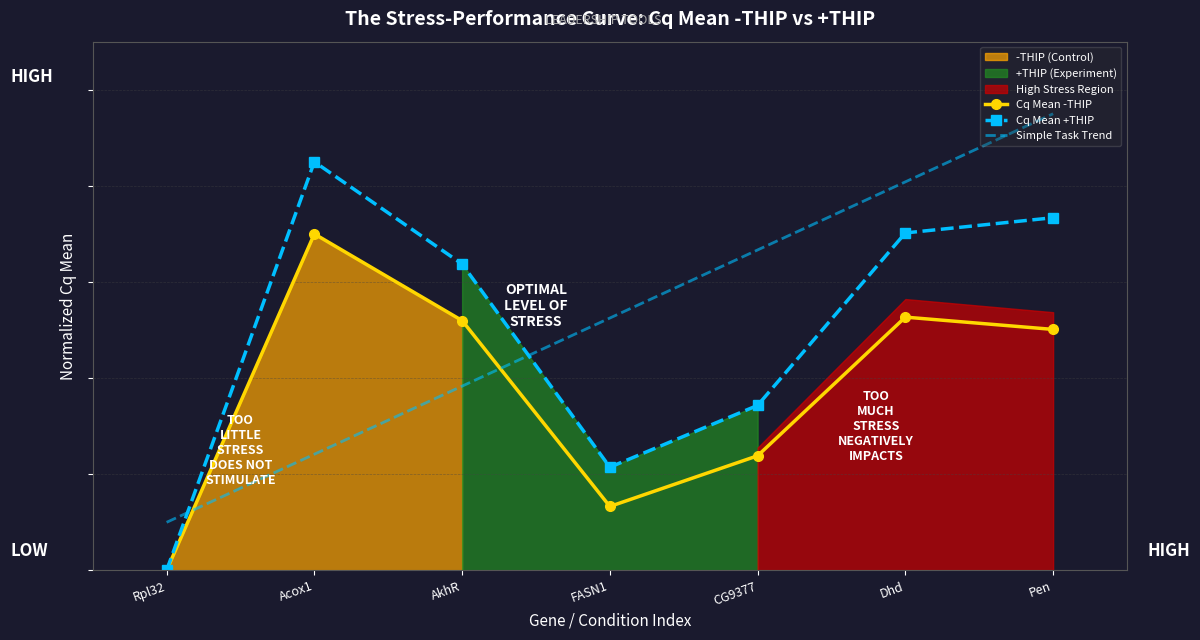

What is the maximum value shown in the chart?

0.9